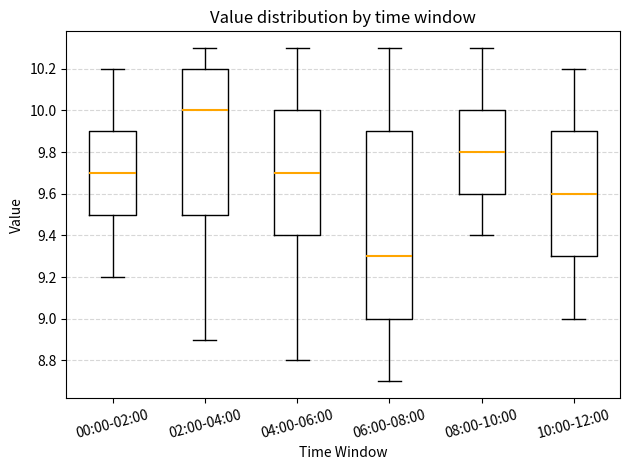

Which box is the tallest, from its lower edge to its upper edge?

06:00-08:00